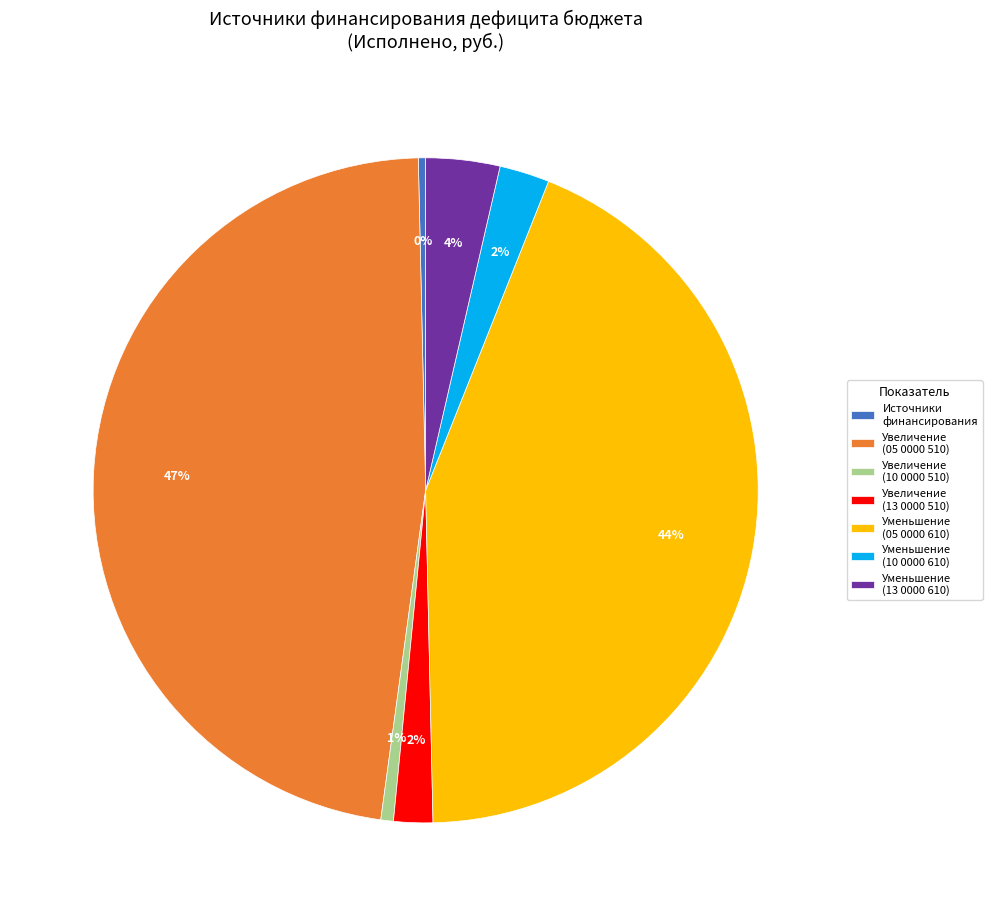

Which has a higher value, Уменьшение (10 0000 610) or Источники финансирования?

Уменьшение (10 0000 610)